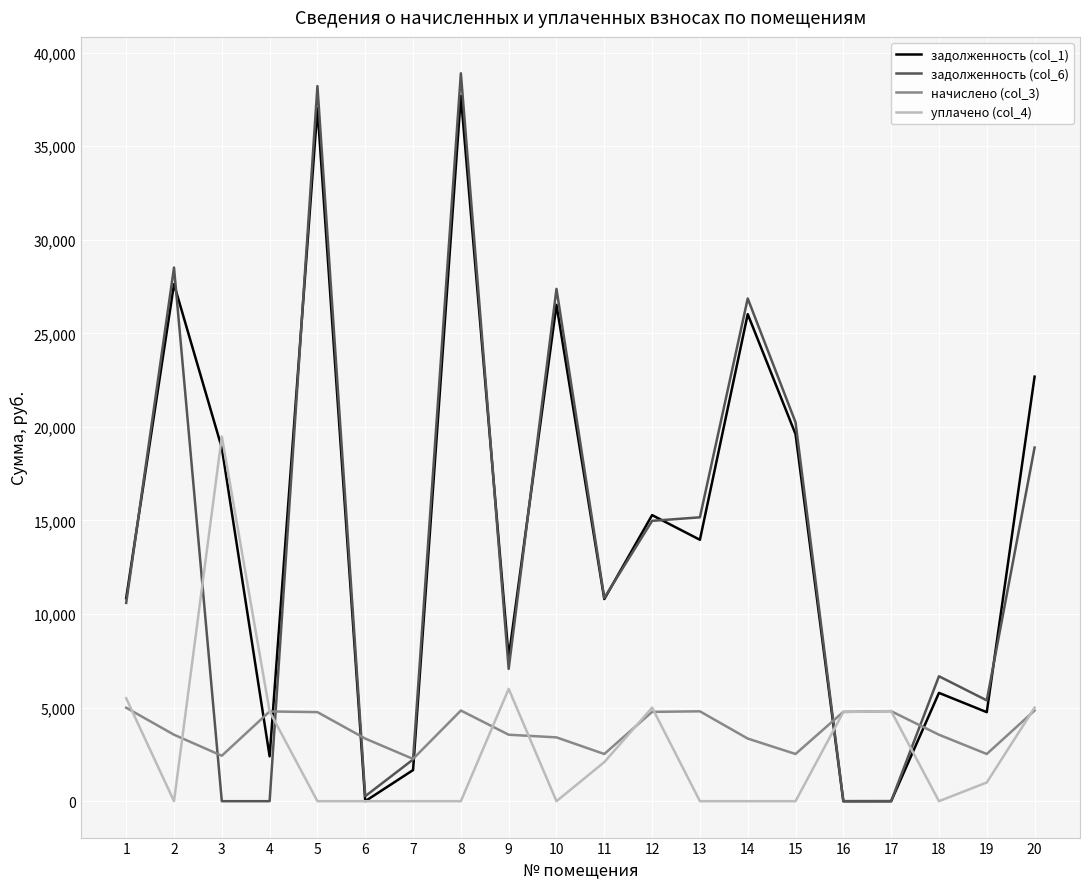

The value of задолженность (col_1) at 11 is 10801.4. True or false?

True